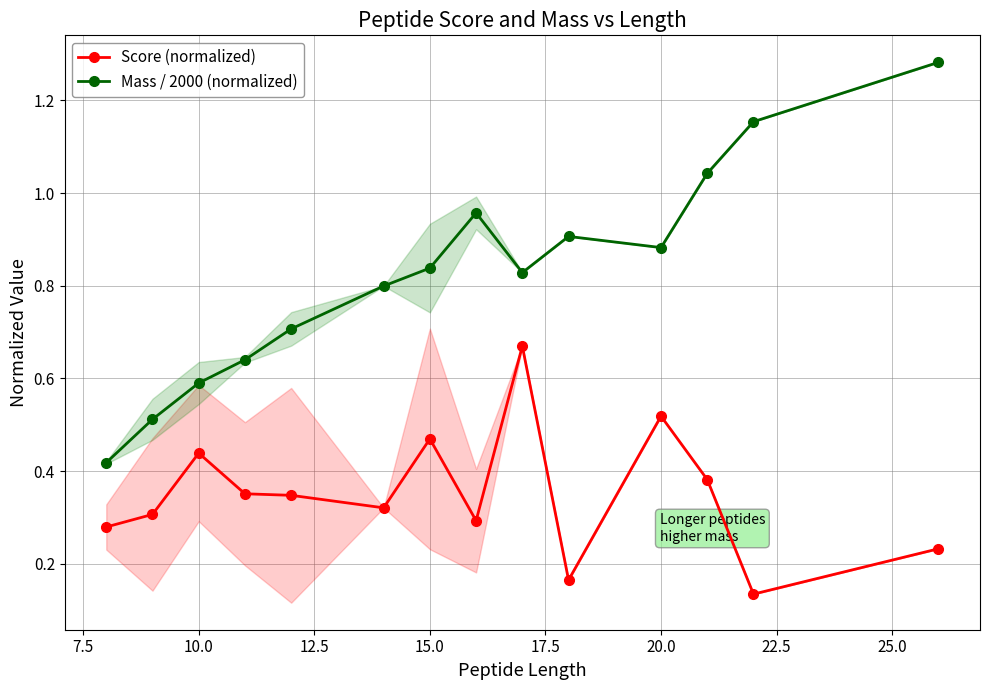

True or false: Score (normalized) and Mass / 2000 (normalized) cross at least once.

False